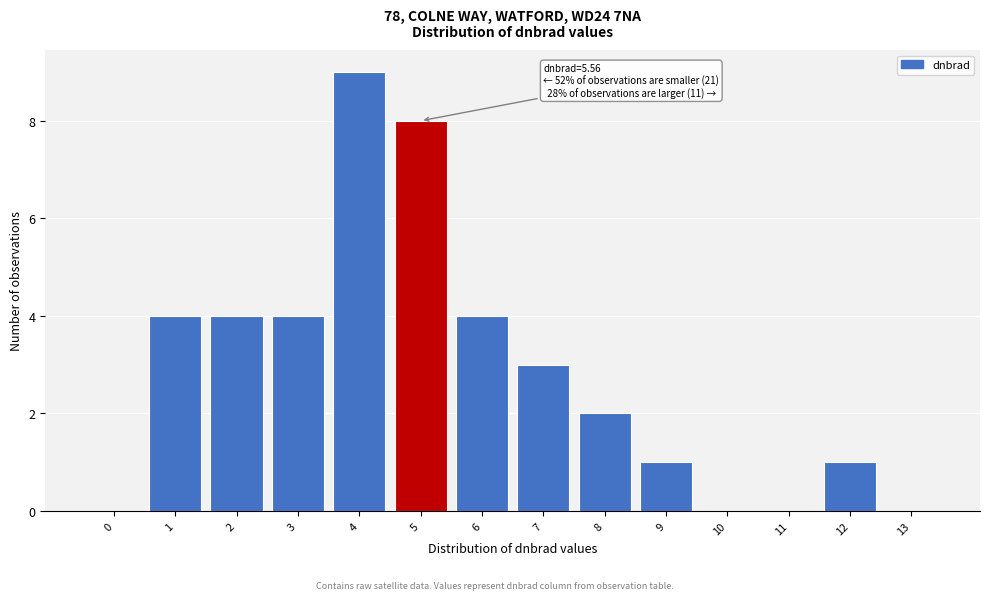

Reading left to right, list all the values displayed in this chart.

0=0	1=4	2=4	3=4	4=9	5=8	6=4	7=3	8=2	9=1	10=0	11=0	12=1	13=0